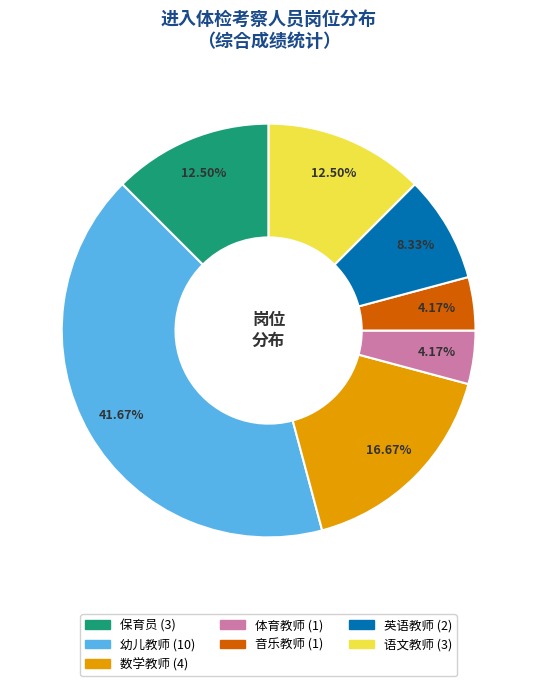

Which category has the biggest portion of the pie?

幼儿教师